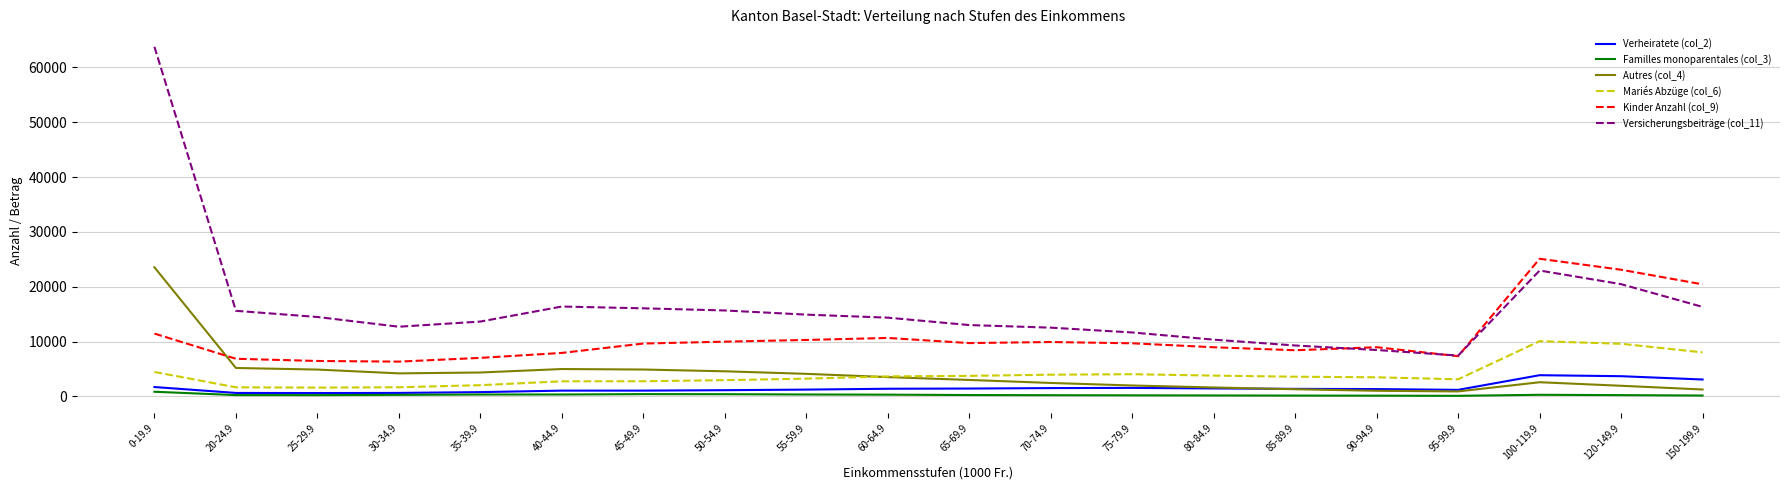

At which category is the sum across all series the highest?

0-19.9